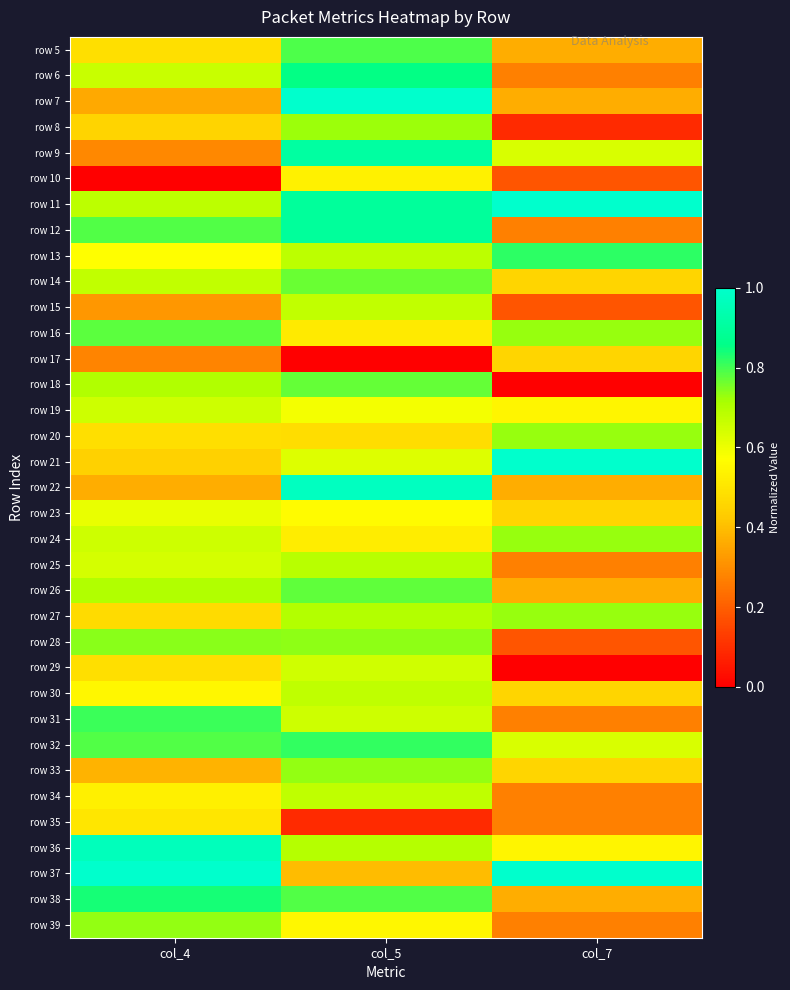

What is the difference between the highest and lowest values at col_7?

1.0